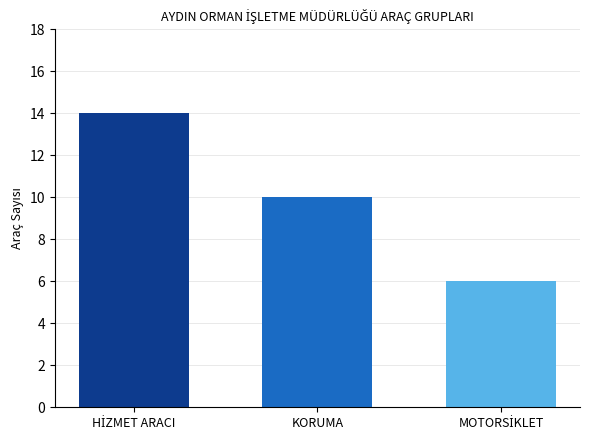

What is the maximum value shown in the chart?

14